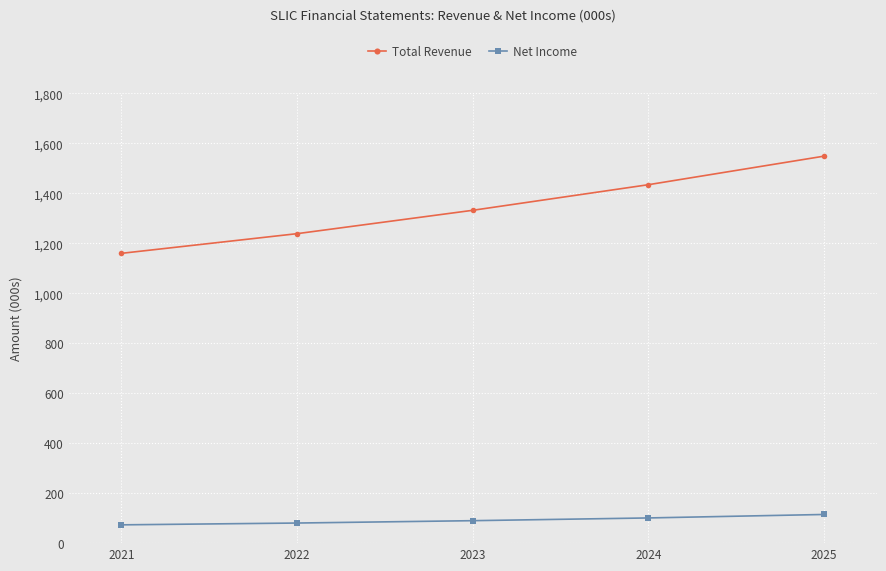

What is the minimum value shown in the chart?

73233